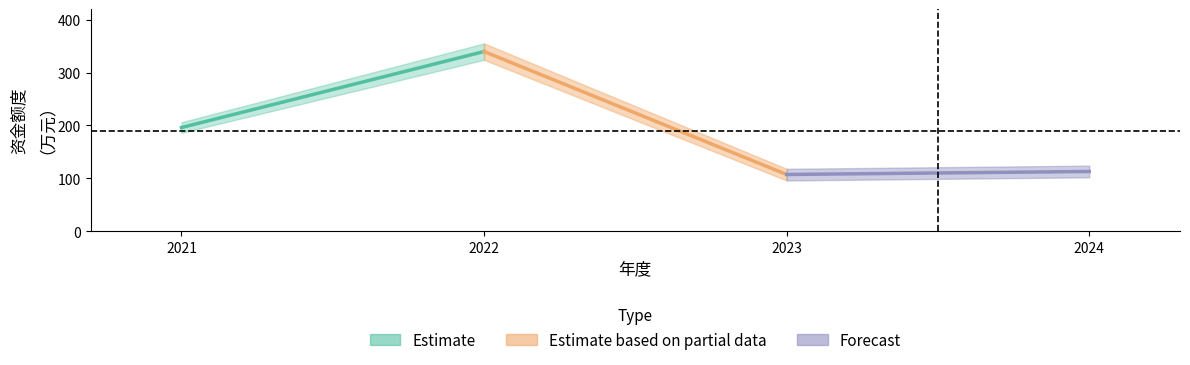

Does the chart have visible grid lines?

No